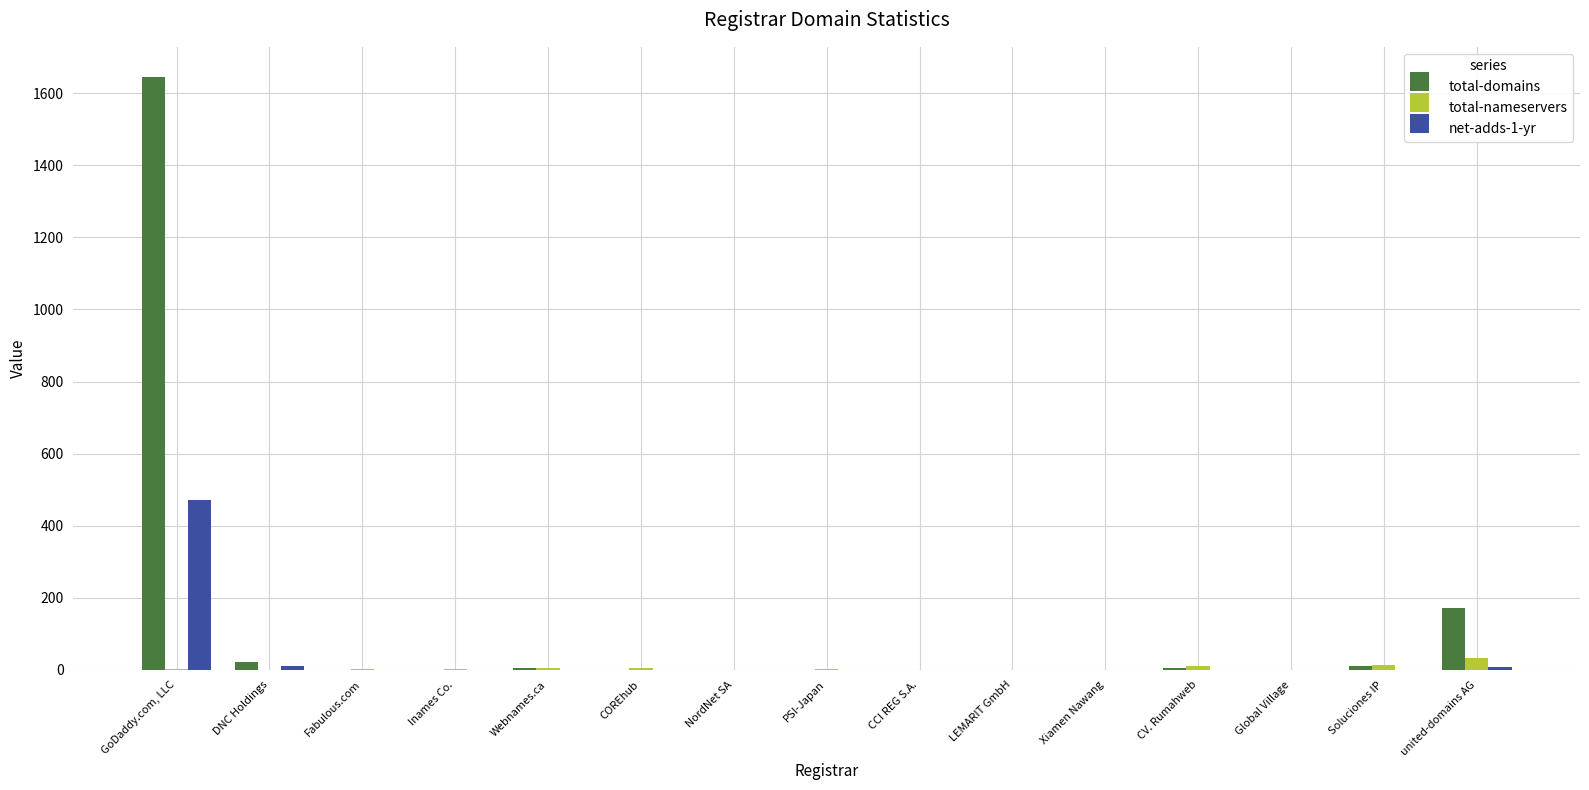

The net-adds-1-yr series shows -209 at CV. Rumahweb. True or false?

False